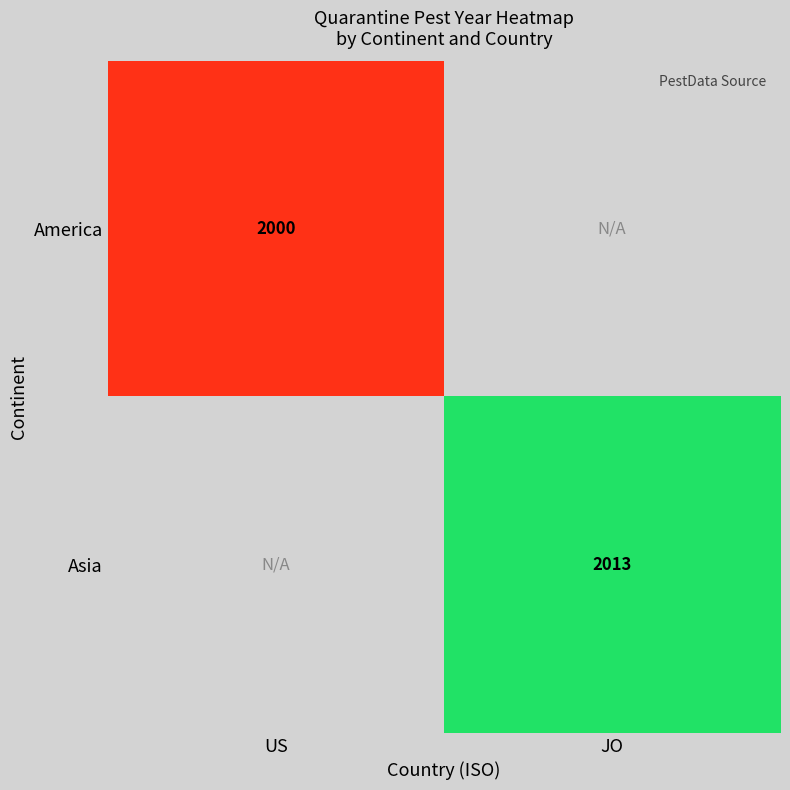

True or false: America has a value of 3008 at US.

False